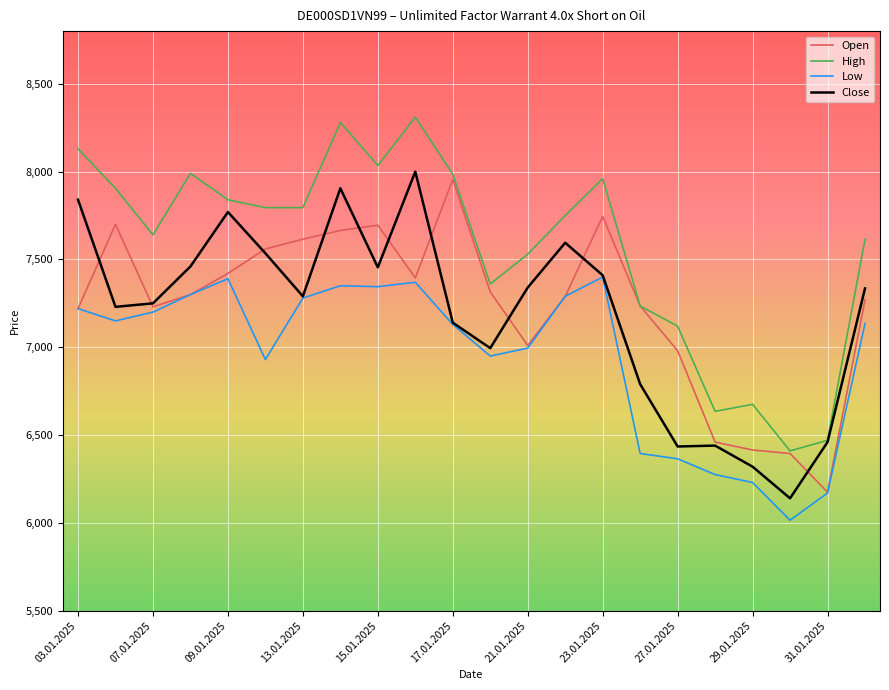

Which series has the largest total across all categories?

High